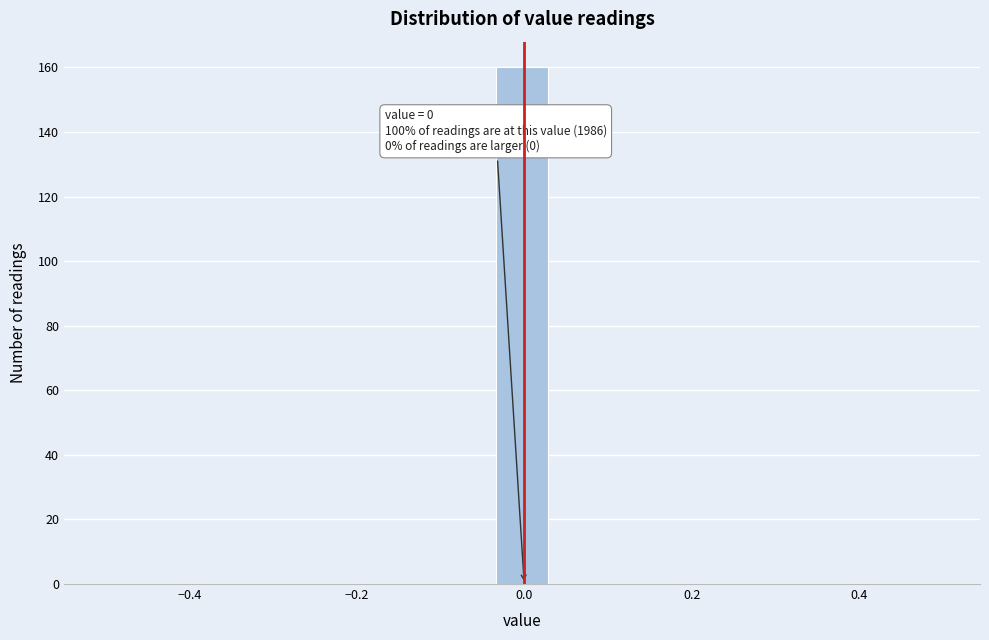

Around what value on the x-axis is the tallest bar? Give the approximate position of its centre, as read against the axis.

0.00